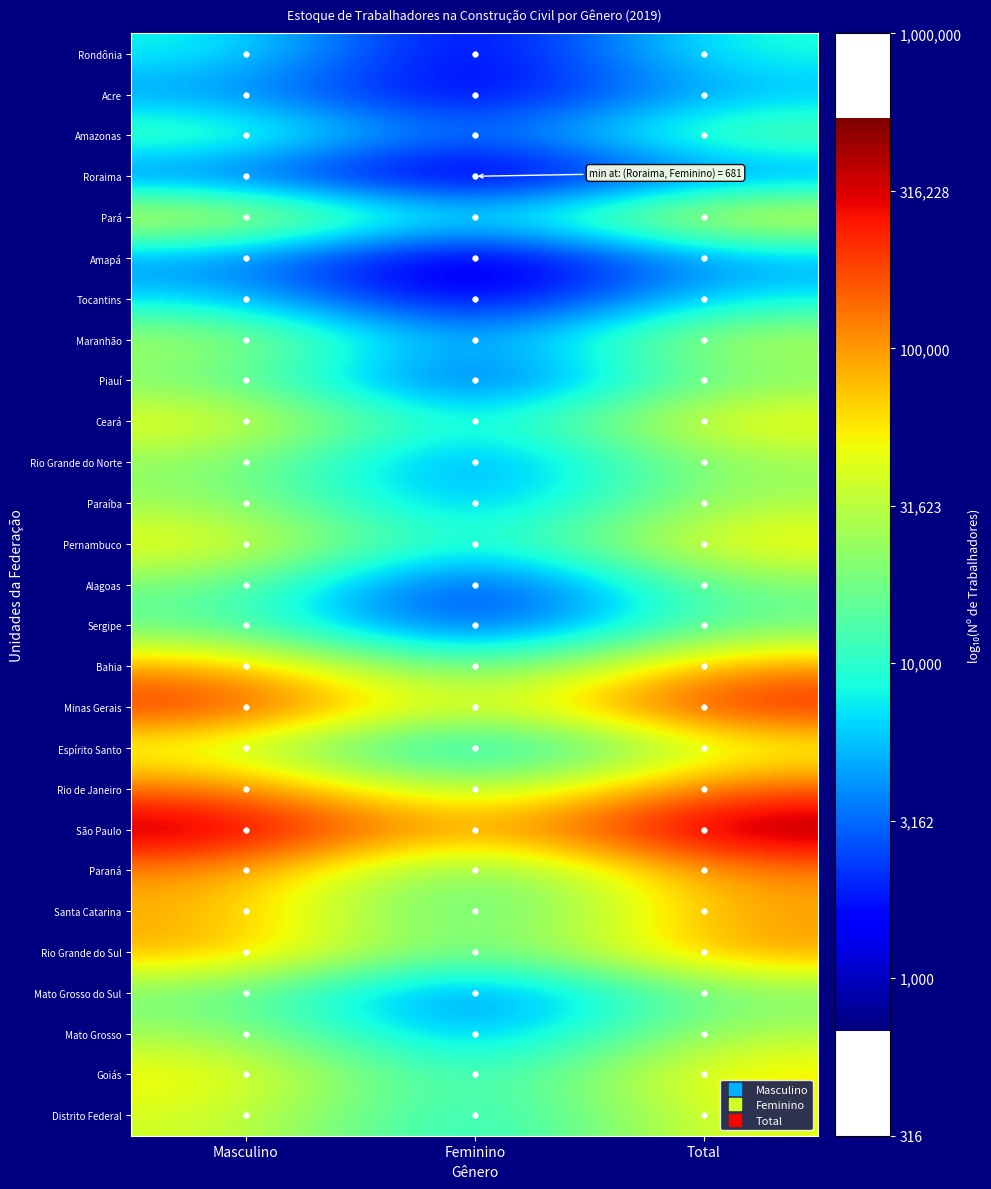

Which category has the lowest value across all series?

Feminino